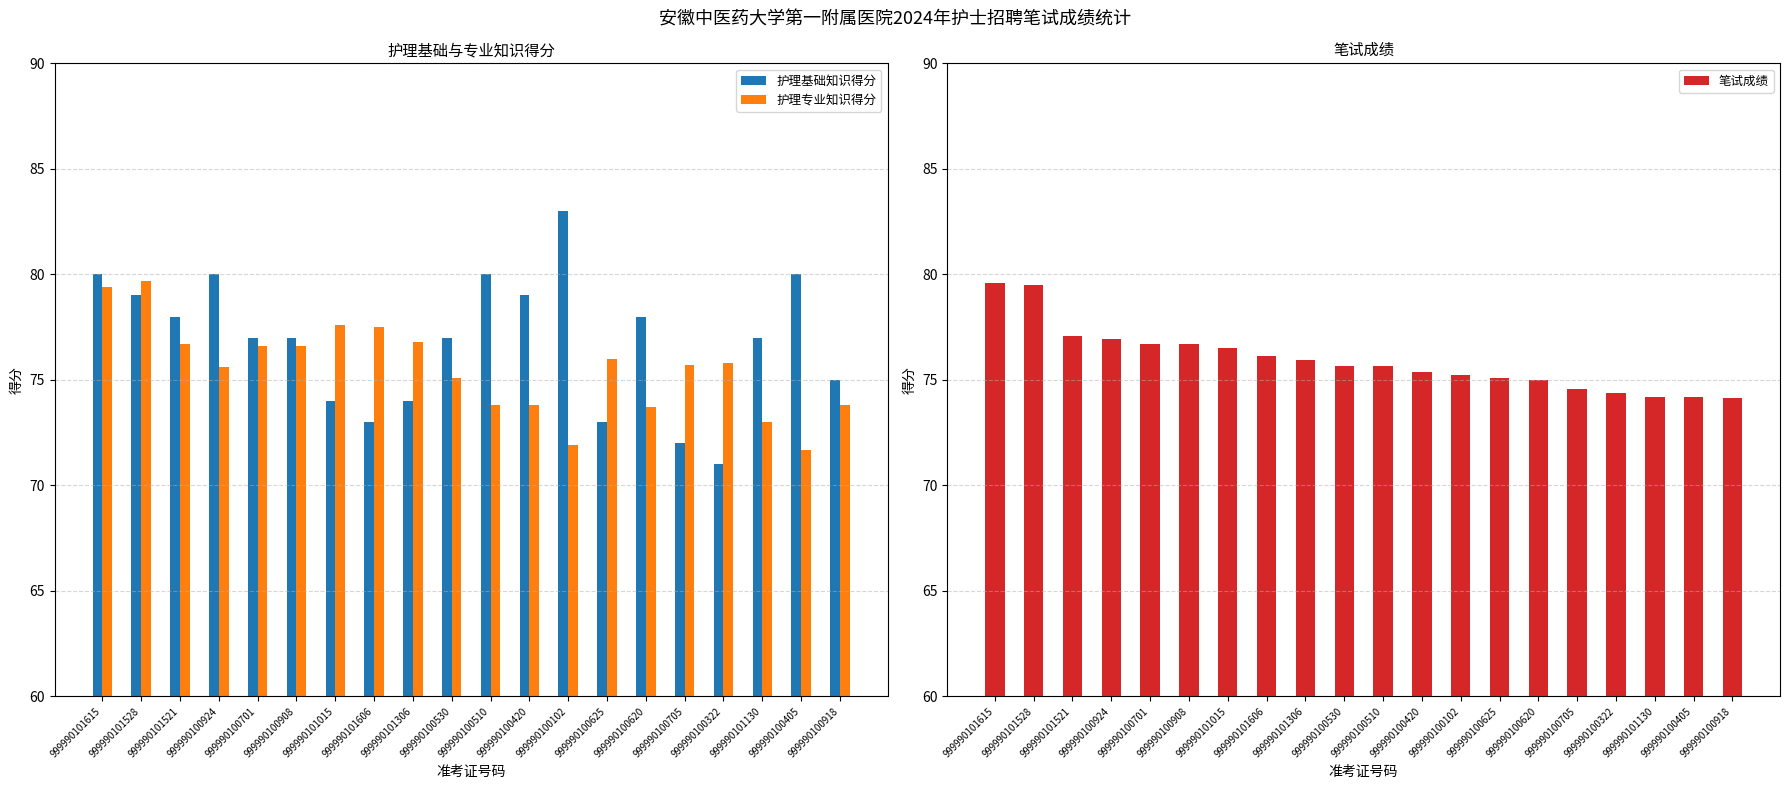

Reading left to right, extract all data points from this chart.

护理基础知识得分: 999990101615=80.0	999990101528=79.0	999990101521=78.0	999990100924=80.0	999990100701=77.0	999990100908=77.0	999990101015=74.0	999990101606=73.0	999990101306=74.0	999990100530=77.0	999990100510=80.0	999990100420=79.0	999990100102=83.0	999990100625=73.0	999990100620=78.0	999990100705=72.0	999990100322=71.0	999990101130=77.0	999990100405=80.0	999990100918=75.0
护理专业知识得分: 999990101615=79.4	999990101528=79.7	999990101521=76.7	999990100924=75.6	999990100701=76.6	999990100908=76.6	999990101015=77.6	999990101606=77.5	999990101306=76.8	999990100530=75.1	999990100510=73.8	999990100420=73.8	999990100102=71.9	999990100625=76.0	999990100620=73.7	999990100705=75.7	999990100322=75.8	999990101130=73.0	999990100405=71.7	999990100918=73.8
笔试成绩: 999990101615=79.6	999990101528=79.5	999990101521=77.1	999990100924=76.9	999990100701=76.7	999990100908=76.7	999990101015=76.5	999990101606=76.2	999990101306=76.0	999990100530=75.7	999990100510=75.7	999990100420=75.4	999990100102=75.2	999990100625=75.1	999990100620=75.0	999990100705=74.6	999990100322=74.4	999990101130=74.2	999990100405=74.2	999990100918=74.2